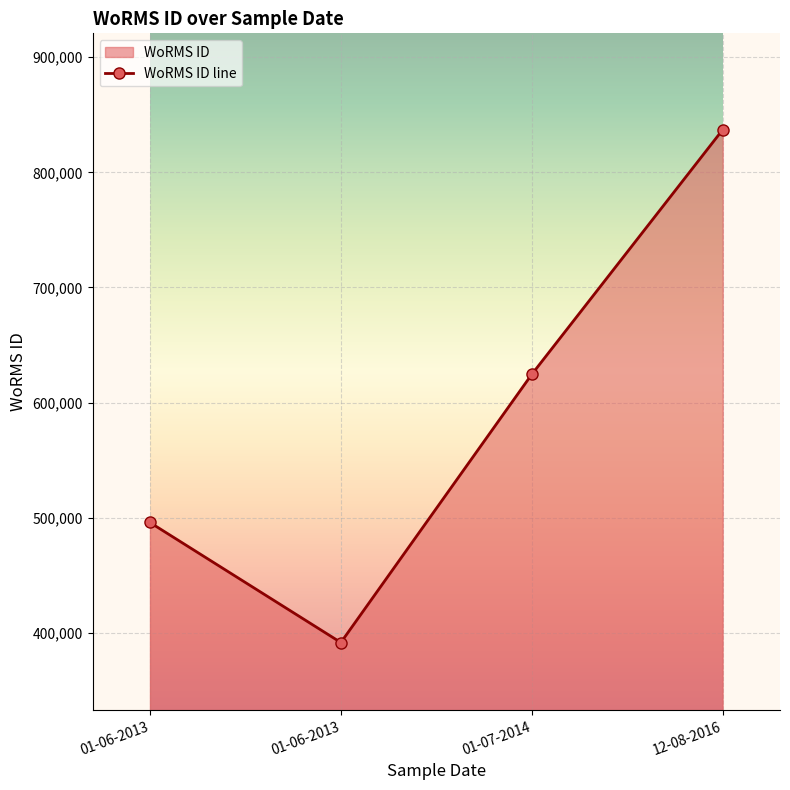

What is the sum of the values at 01-06-2013 and 01-07-2014?

1120317